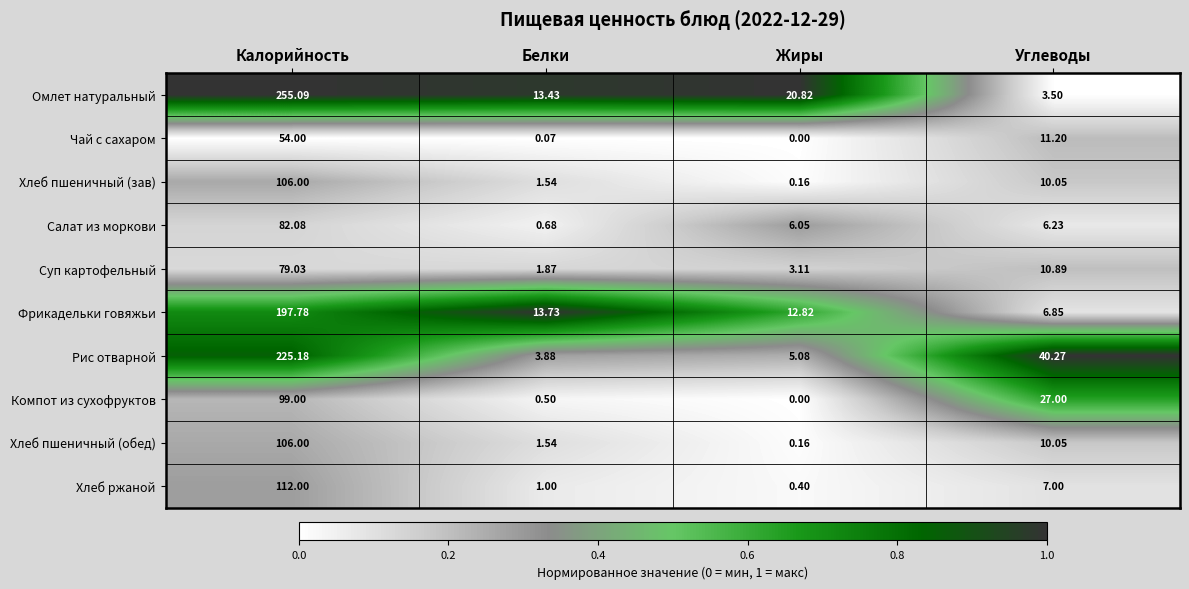

Which category has the lowest value across all series?

Жиры